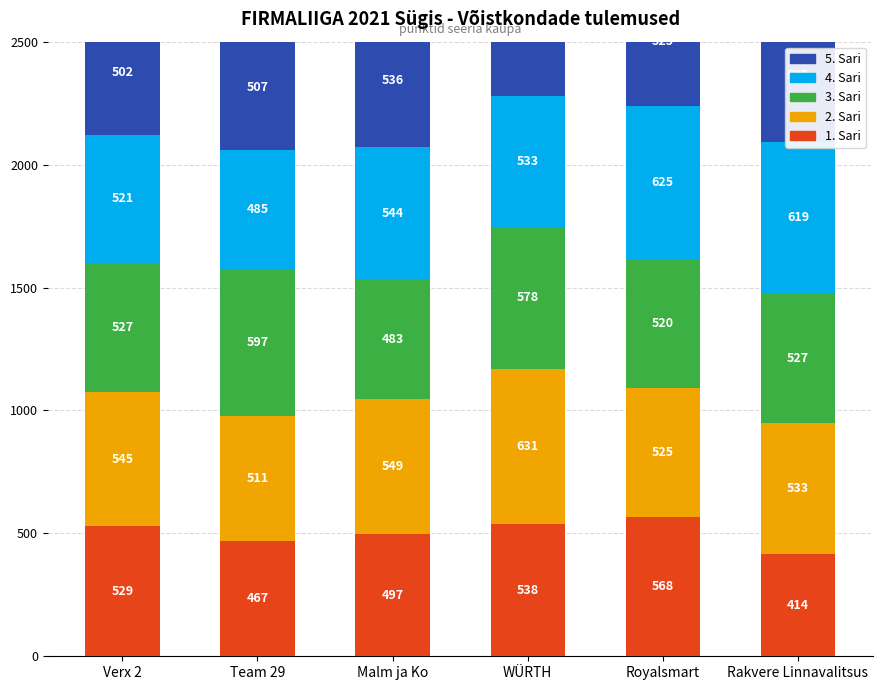

What is the difference between the maximum and minimum values in the 4. Sari series?

140